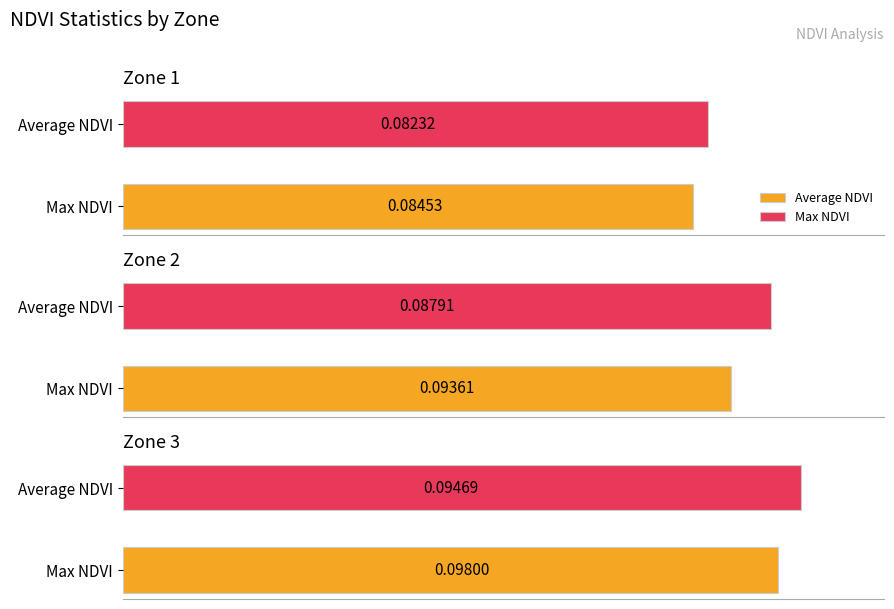

Which series has the widest spread of values?

Max NDVI